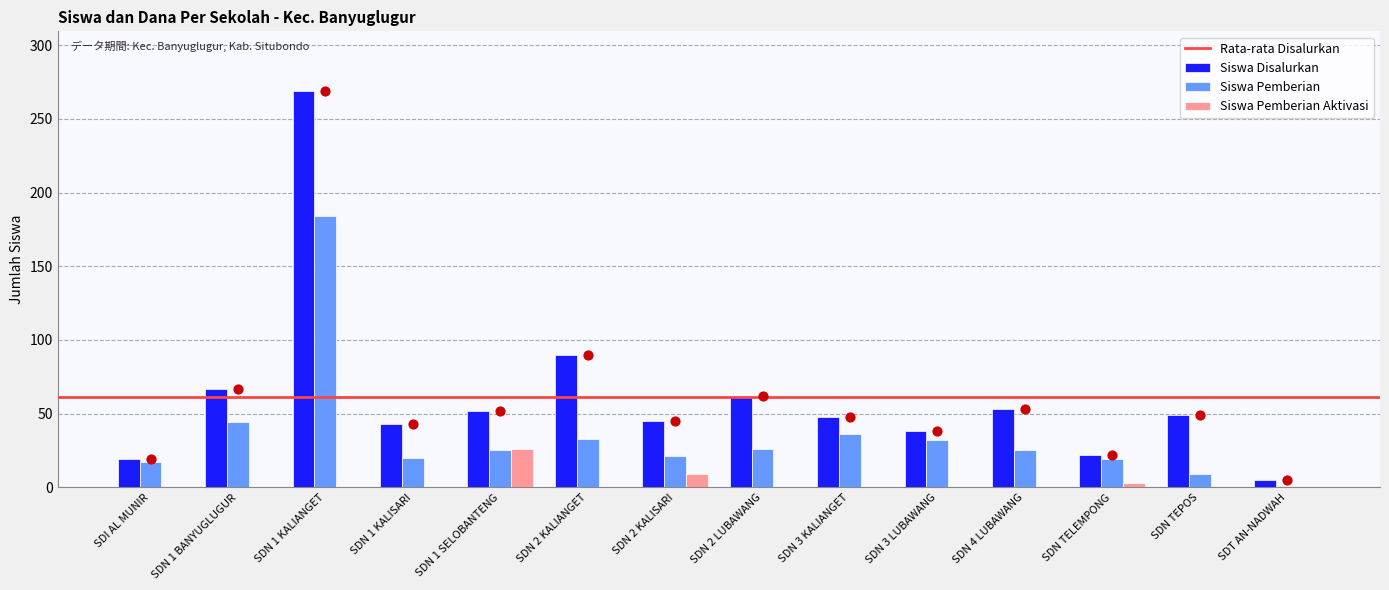

At how many categories does at least one series exceed 33?

11